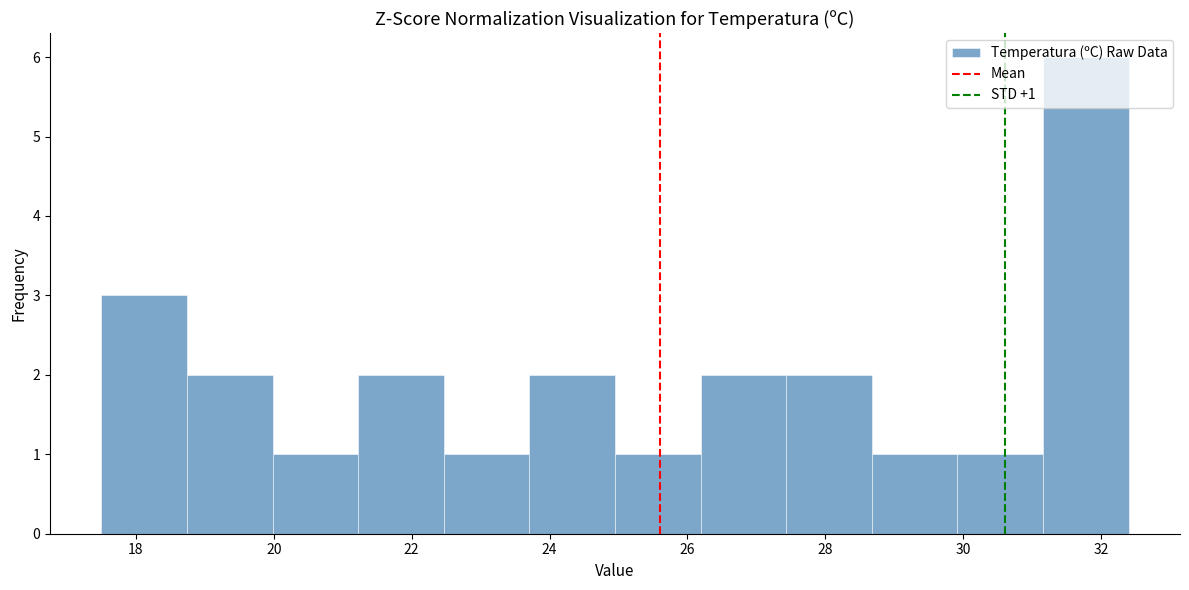

Over which range of the x-axis is the bar tallest?

31.2 to 32.4